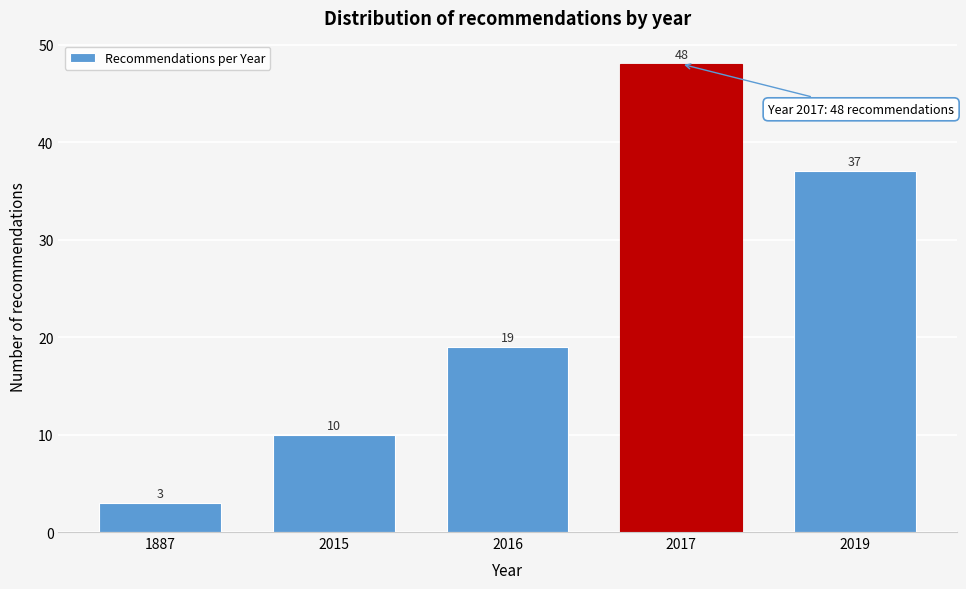

Reading left to right, transcribe all the data shown in this chart.

1887=3	2015=10	2016=19	2017=48	2019=37